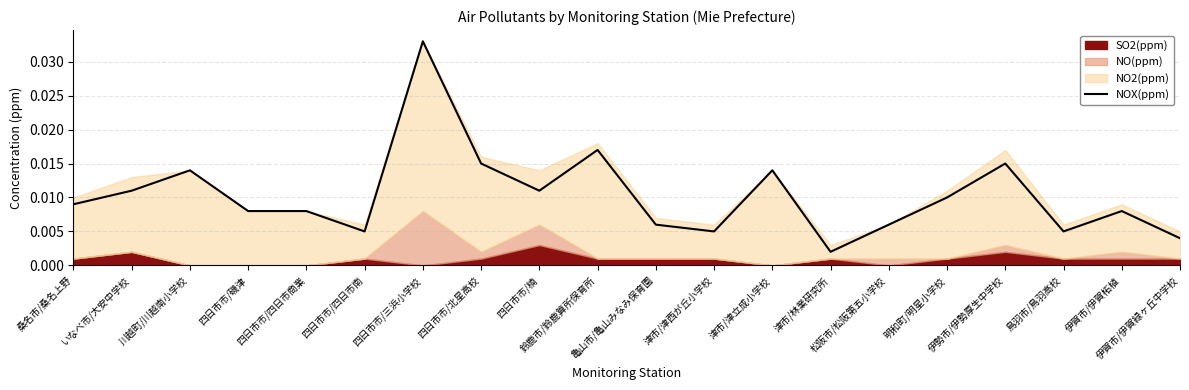

True or false: there are more than 0 points higher than both neighbors.

True